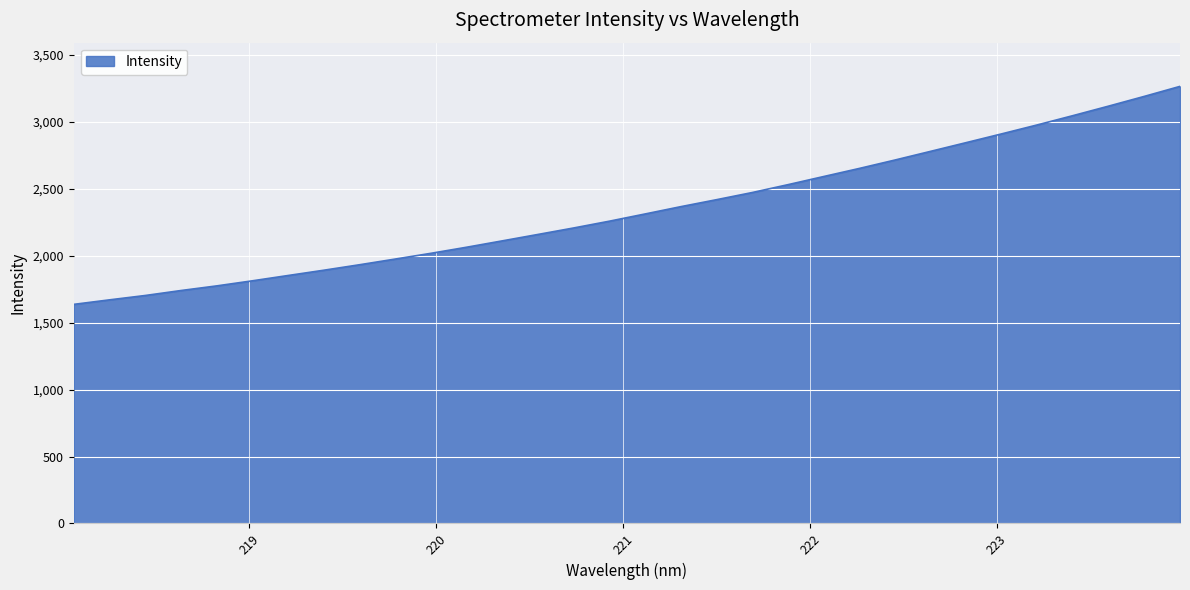

What is the difference between the maximum and minimum values?

1628.9